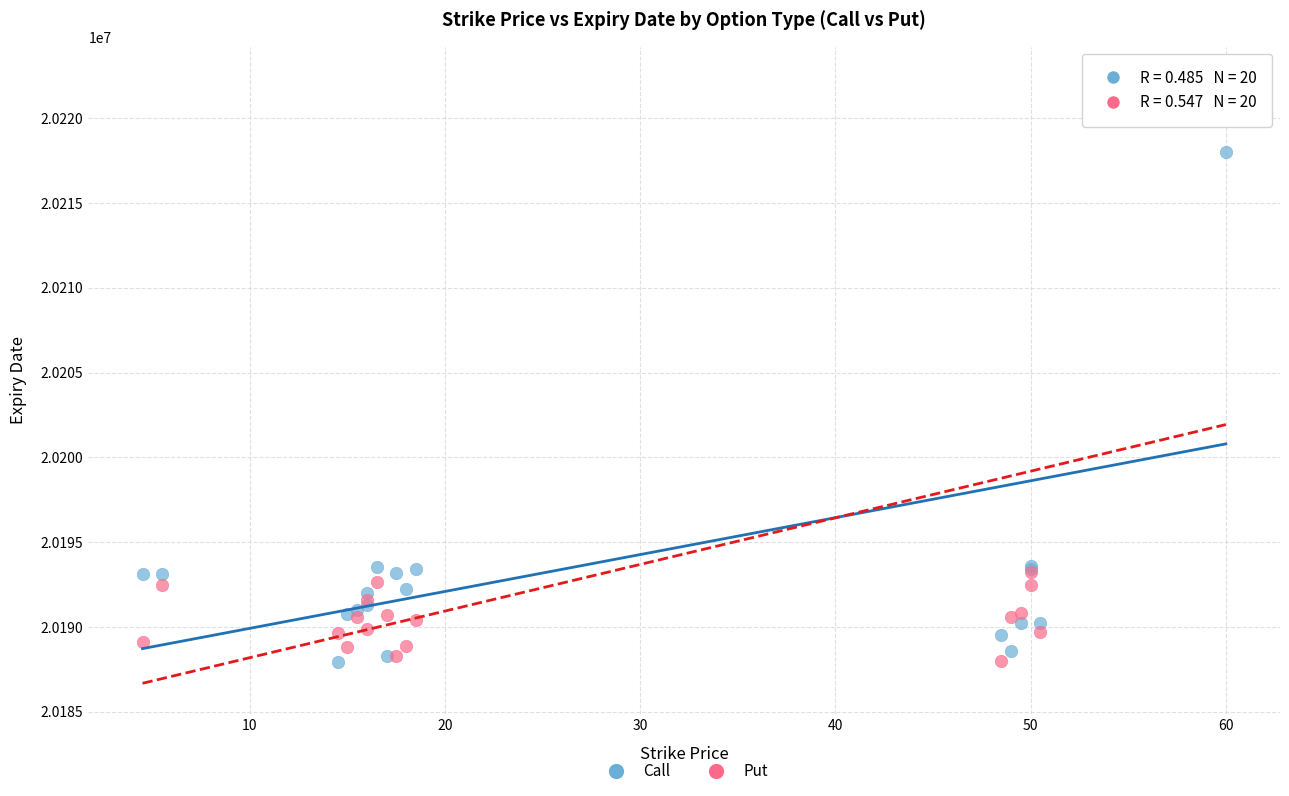

Which series has the widest spread of Y values?

Put